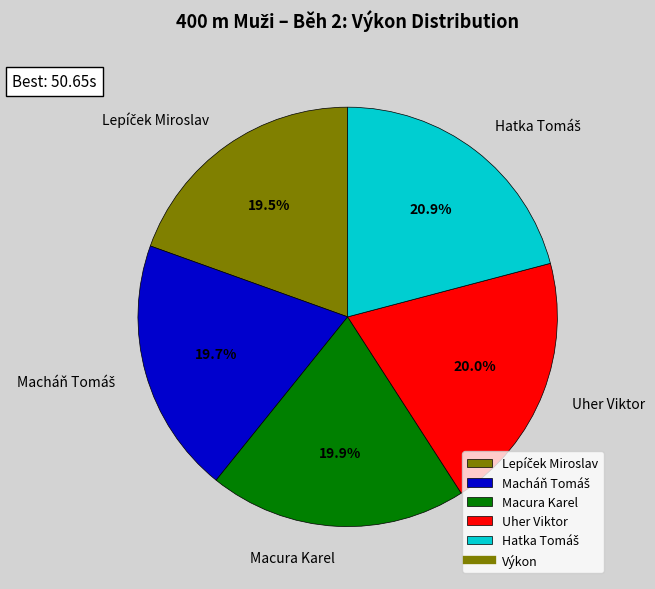

What is the total percentage of Uher Viktor and Macura Karel?

39.9%